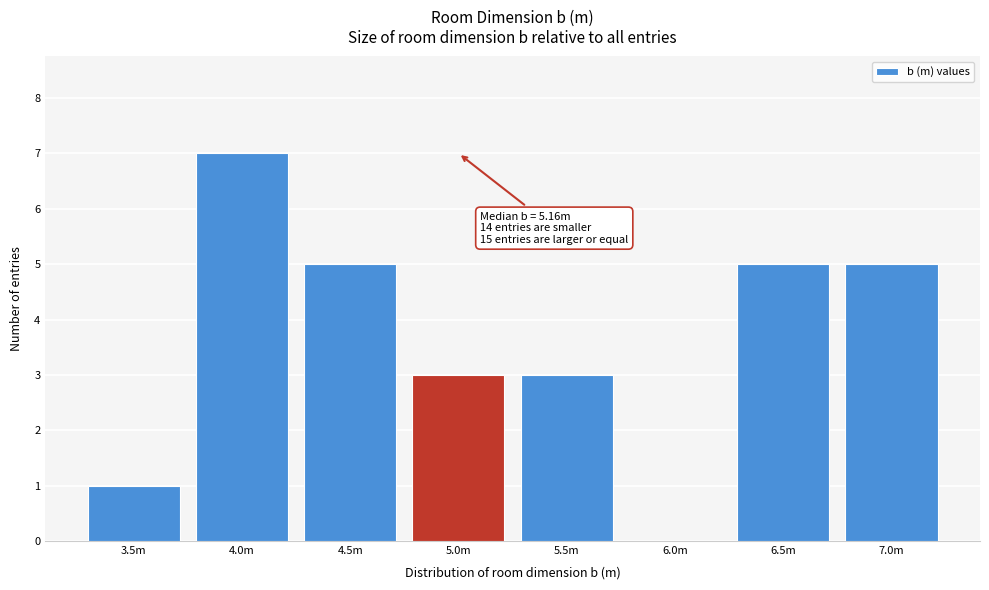

Reading right to left, transcribe all the data shown in this chart.

7.0m=5	6.5m=5	6.0m=0	5.5m=3	5.0m=3	4.5m=5	4.0m=7	3.5m=1